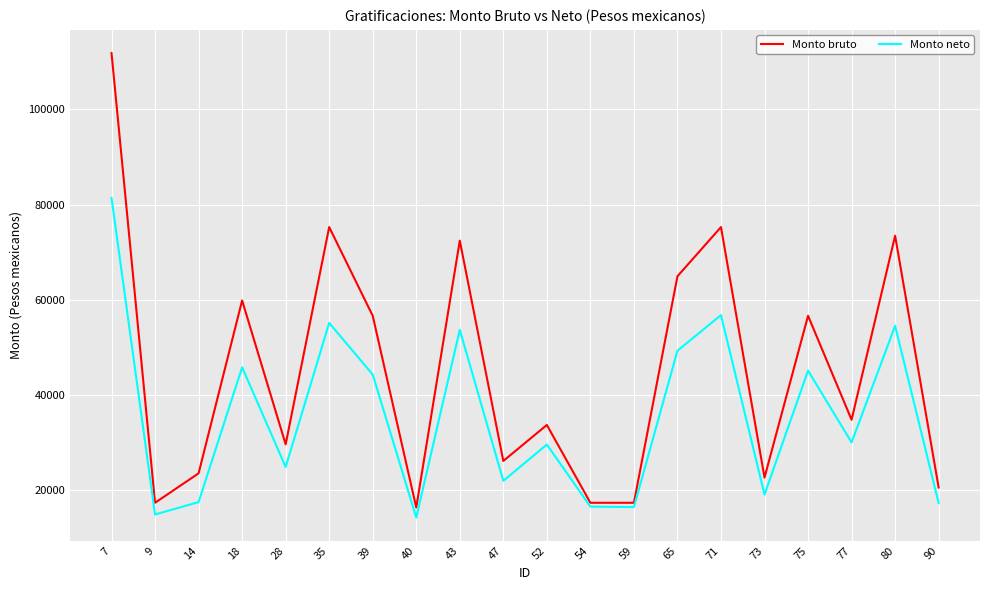

List the series in order of their peak value, lowest first.

Monto neto, Monto bruto